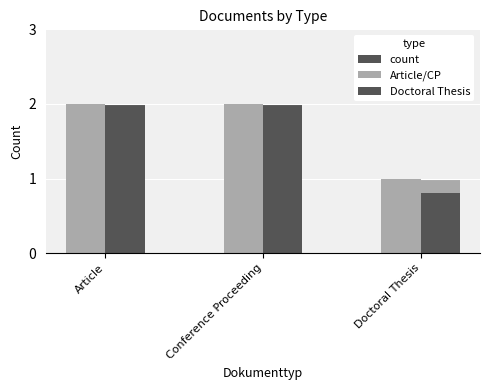

Reading left to right, transcribe all the data shown in this chart.

count: Article=2.0	Conference Proceeding=2.0	Doctoral Thesis=1.0
Article/CP: Article=2.0	Conference Proceeding=2.0	Doctoral Thesis=1.0
Doctoral Thesis: Article=1.6	Conference Proceeding=1.6	Doctoral Thesis=0.8